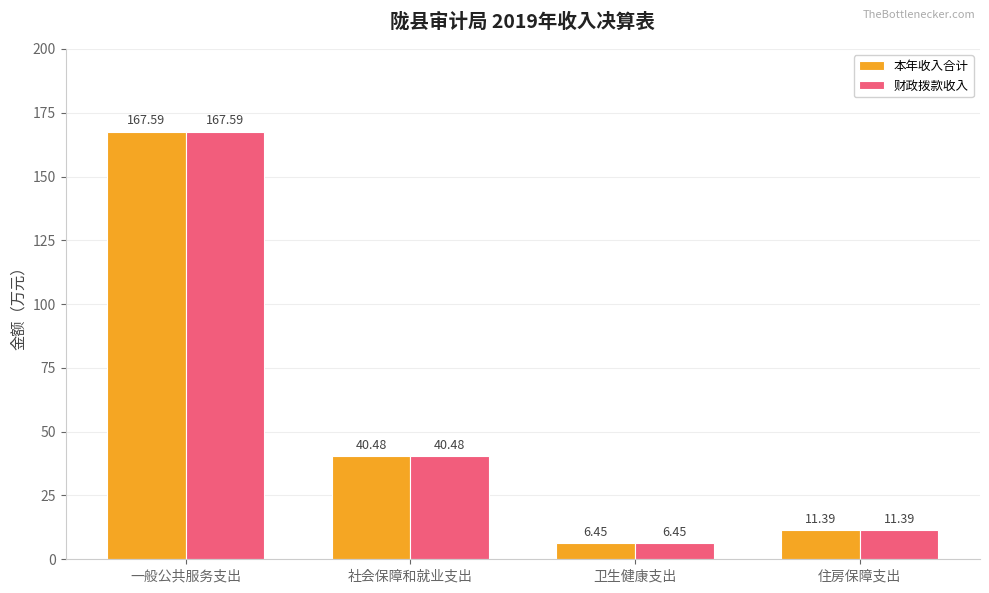

How many bars are there in total?

8